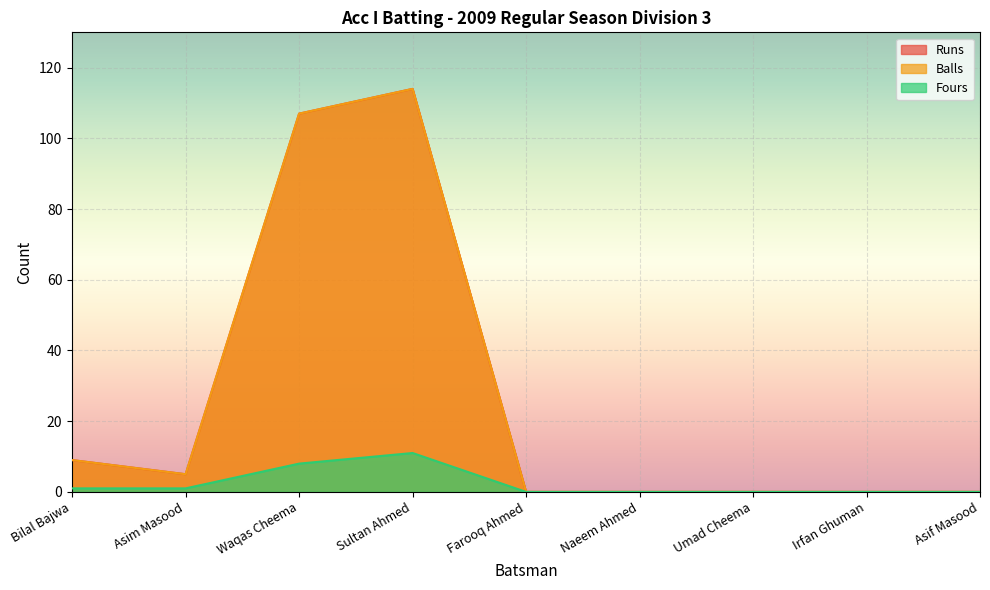

True or false: Balls and Runs intersect in this chart.

False